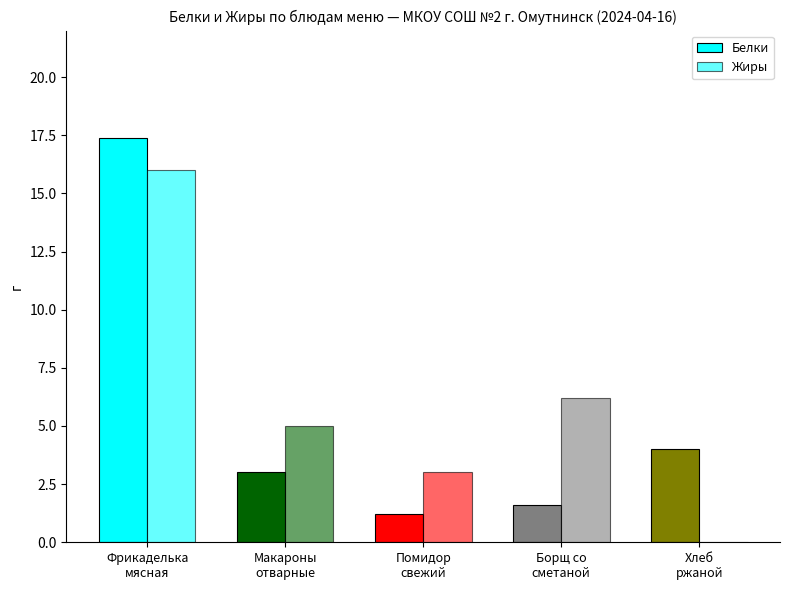

Are the bars grouped side by side (vs. stacked)?

Yes